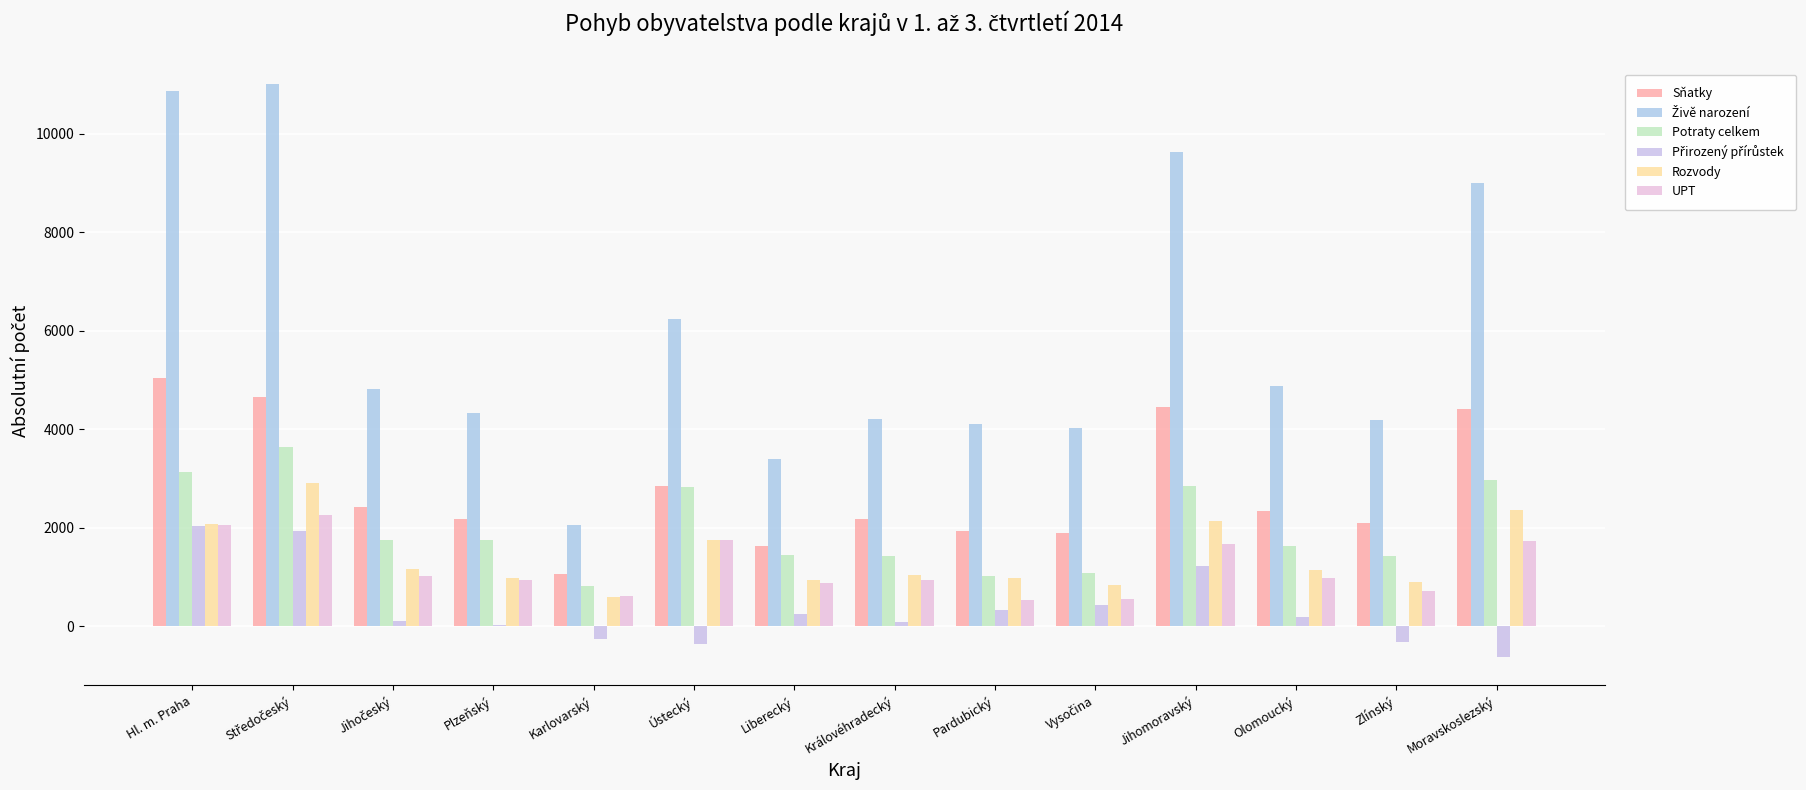

True or false: Rozvody has a value of 1143 at Olomoucký.

True